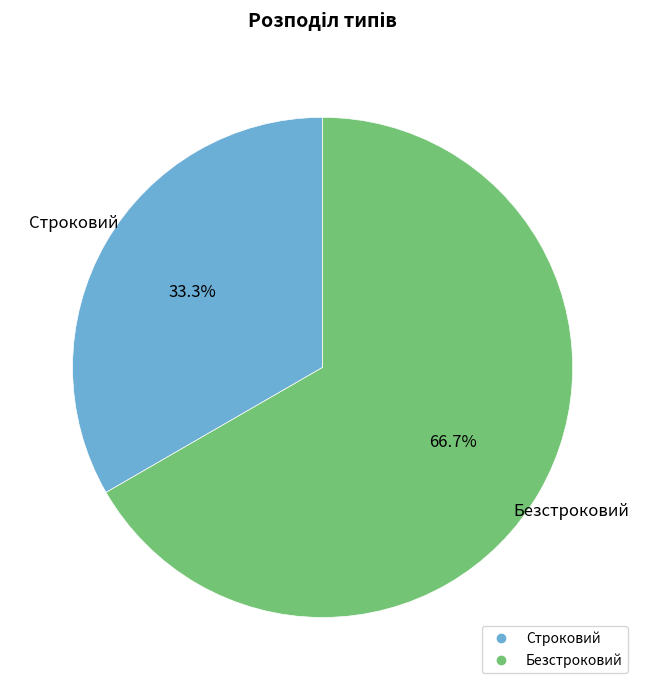

To the nearest percent, what percentage of the pie is Строковий?

33%